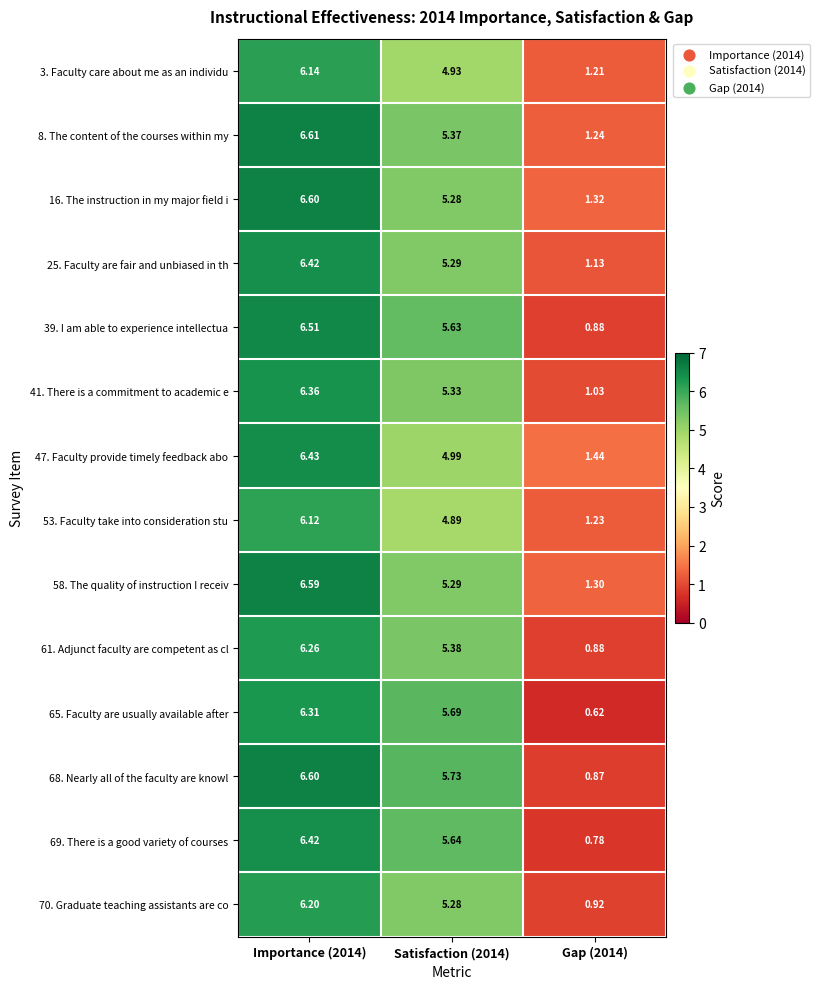

Is the value of 8. The content of the courses within my at Importance (2014) greater than the value of 39. I am able to experience intellectua at Gap (2014)?

Yes